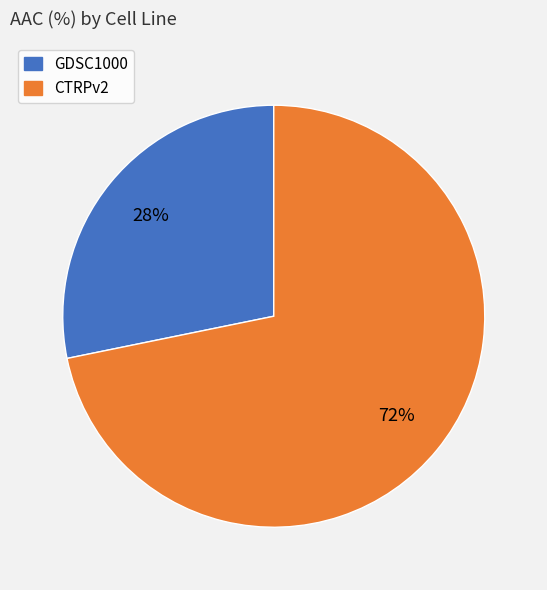

The CTRPv2 slice represents 65% of the pie. True or false?

False